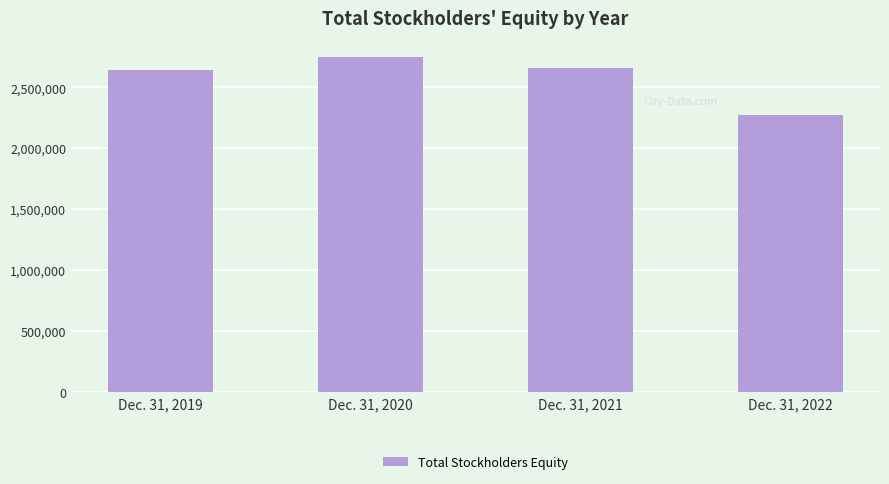

At which label does the data first exceed 2656912?

Dec. 31, 2020